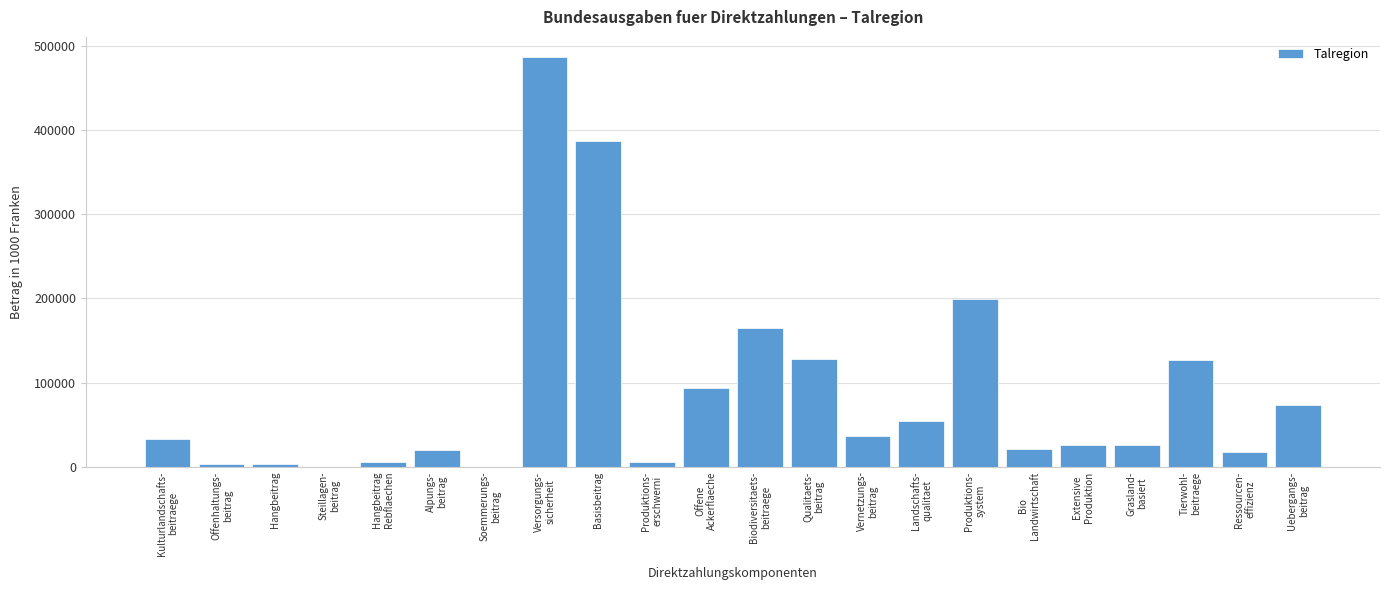

What is the maximum value shown in the chart?

486449.1